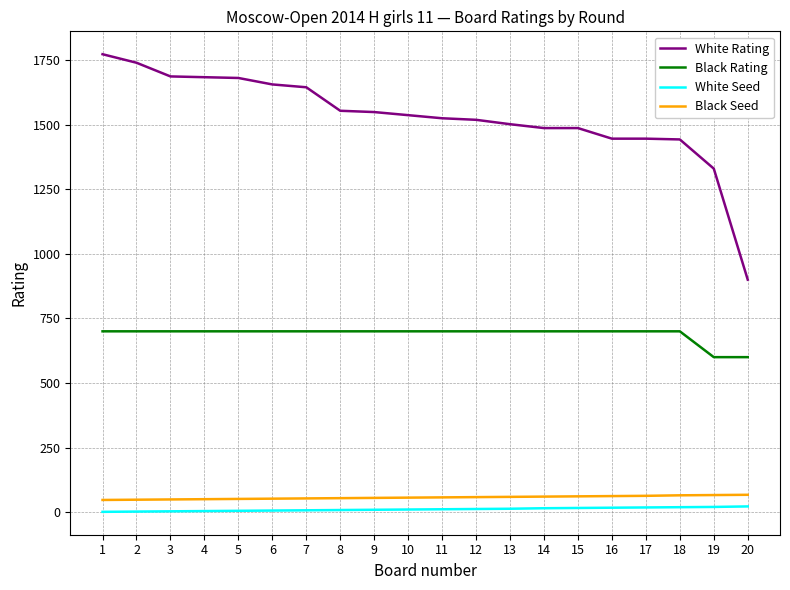

What are all the series names shown in the legend?

White Rating, Black Rating, White Seed, Black Seed